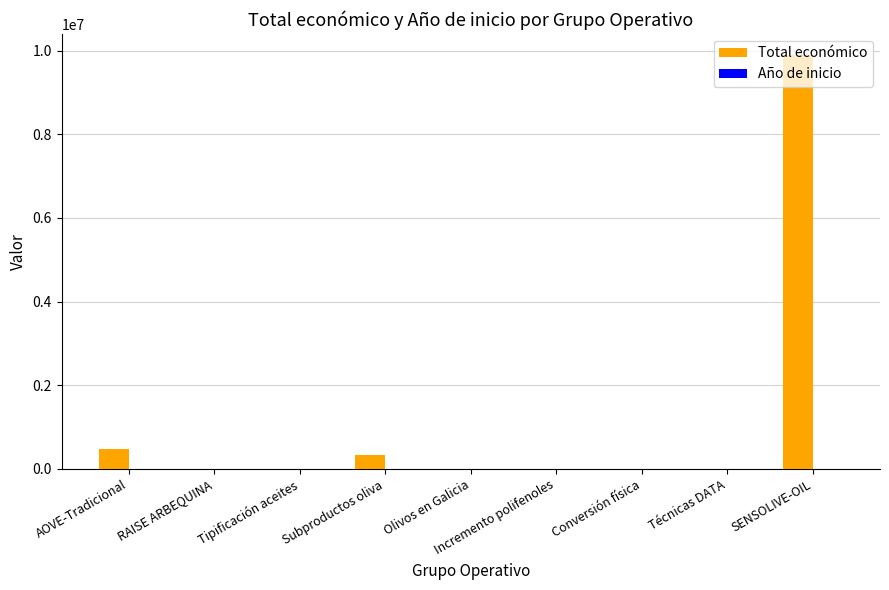

Which series changed the most between Conversión física and SENSOLIVE-OIL?

Total económico